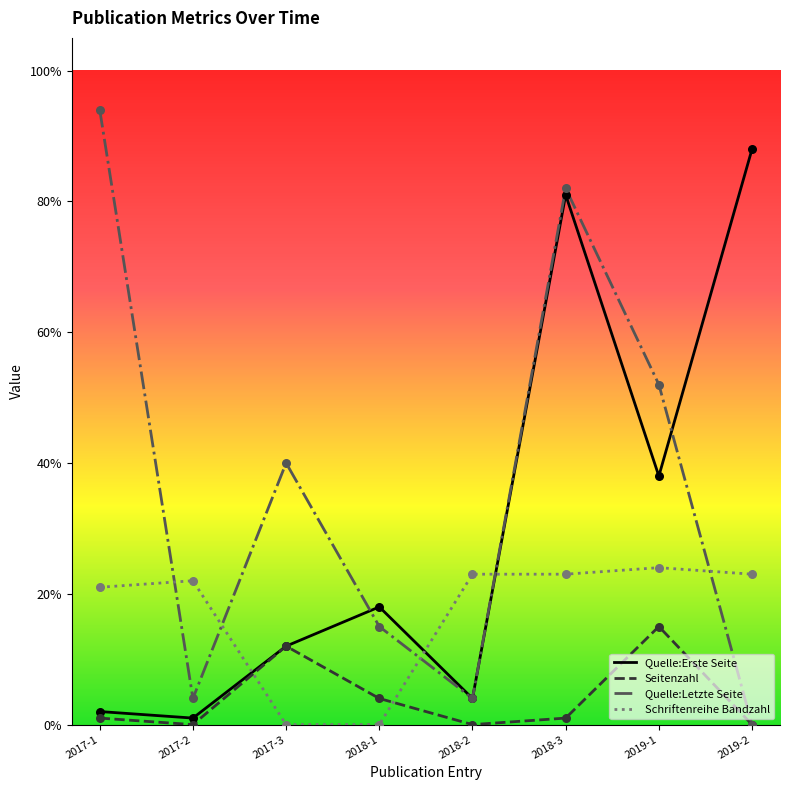

What is the spread (max minus min) of values at 2019-2?

88